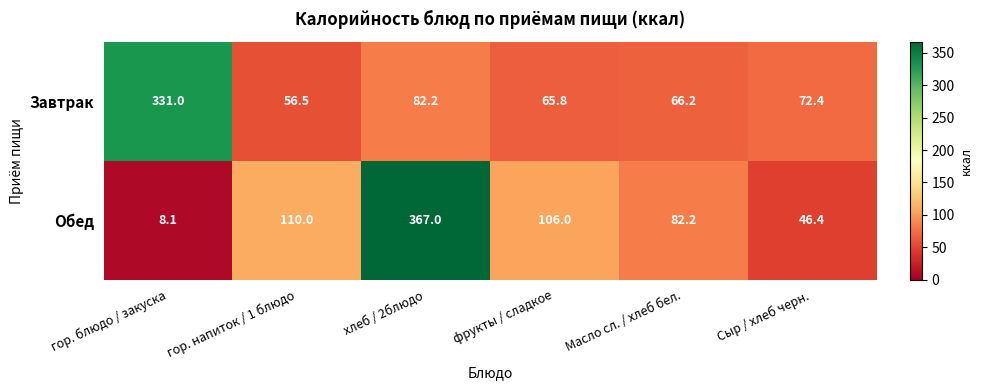

The Обед series shows 27.5 at Сыр / хлеб черн.. True or false?

False